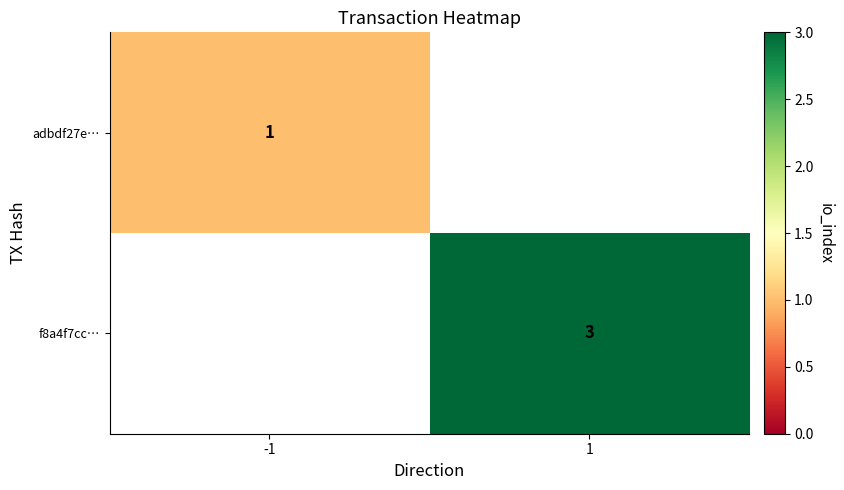

True or false: f8a4f7cc… has a value of 3 at 1.

True